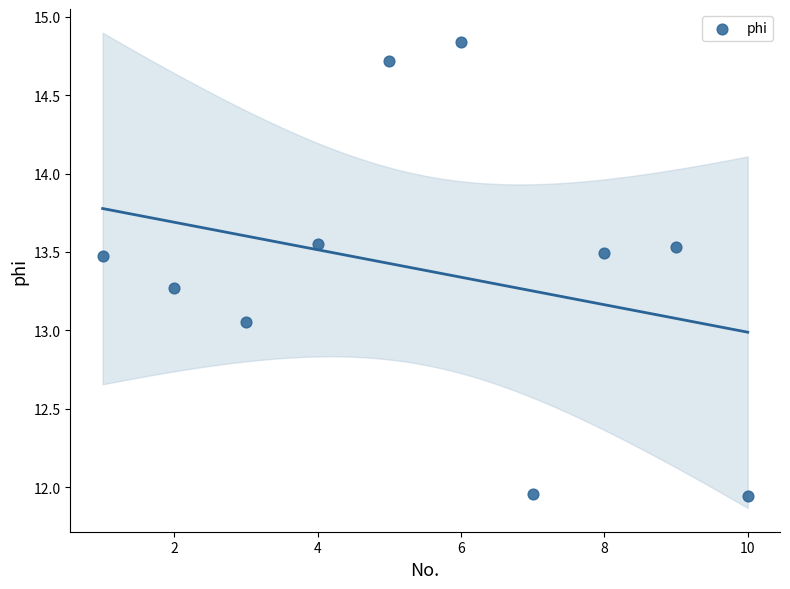

What is the average X value?

5.5